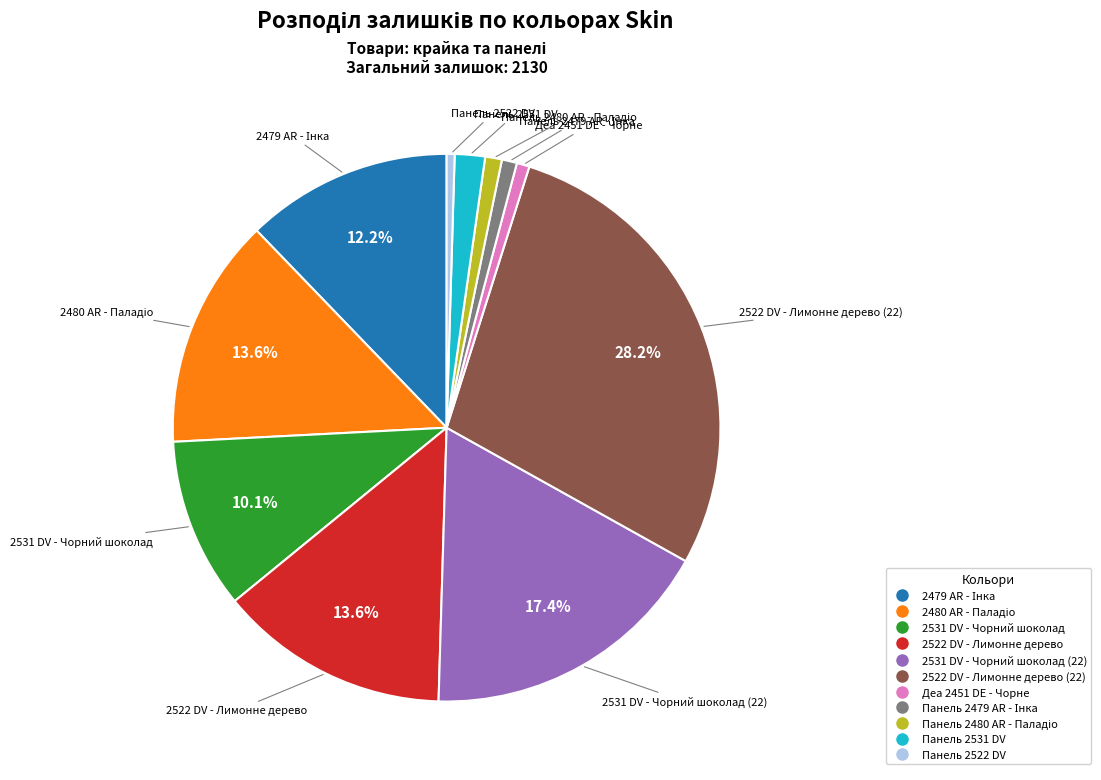

Does any single category account for the majority?

No